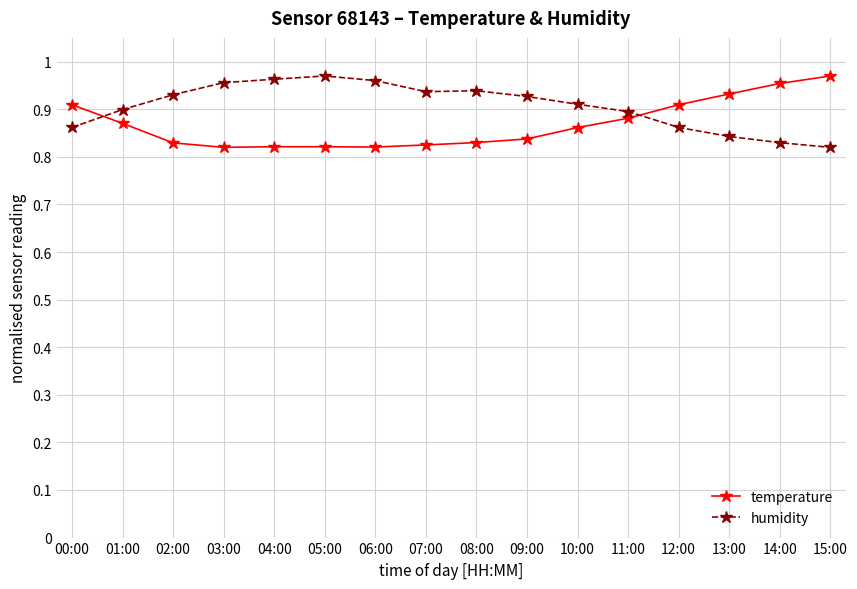

Count the humidity values in the range 0 to 1.

16